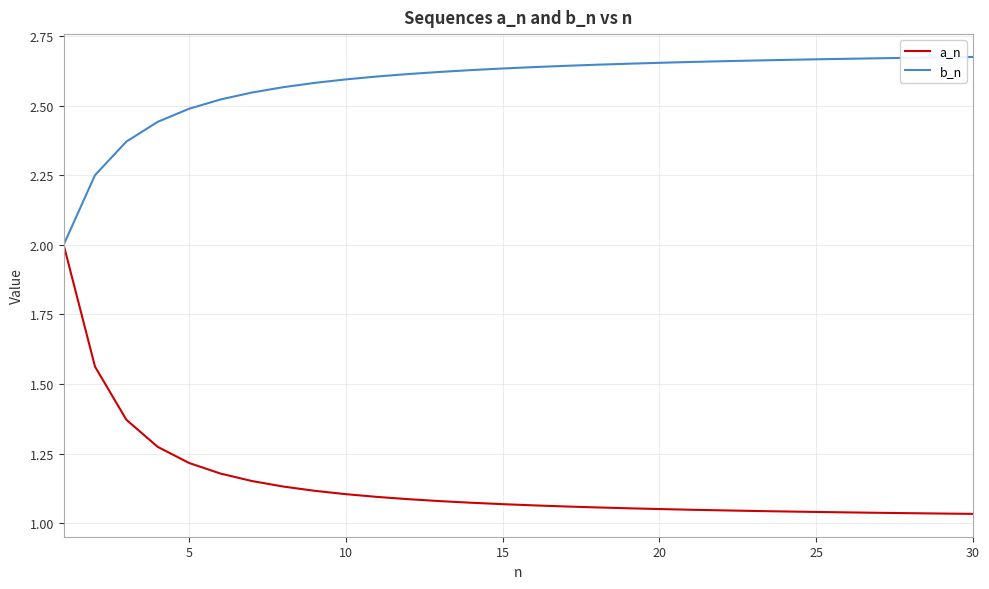

Rank the series by their maximum value, from lowest to highest.

a_n, b_n